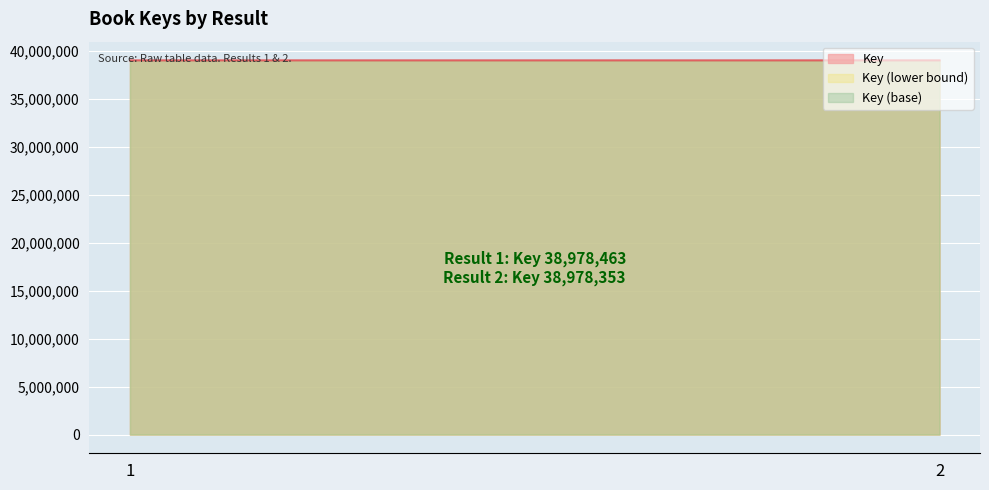

What is the value of the 2nd point from the left?

38978353